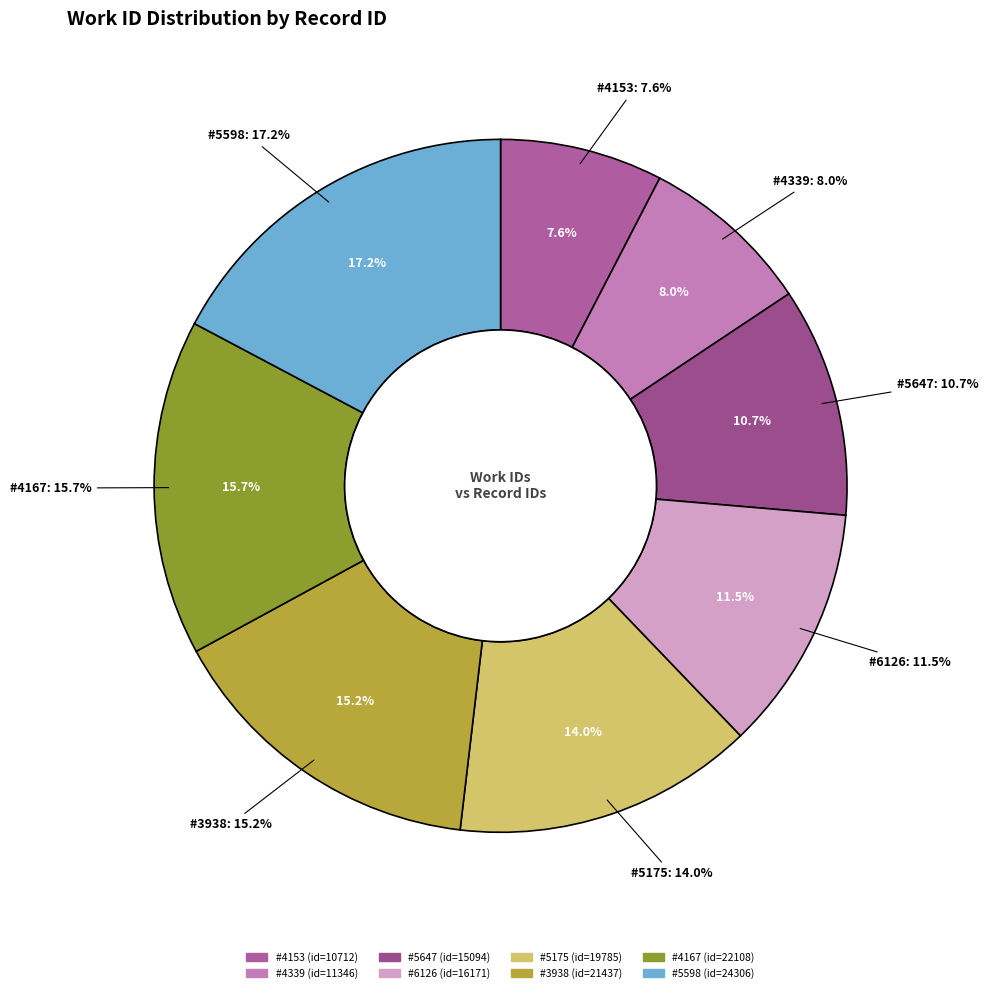

Rank the categories by value from highest to lowest.

5598, 4167, 3938, 5175, 6126, 5647, 4339, 4153